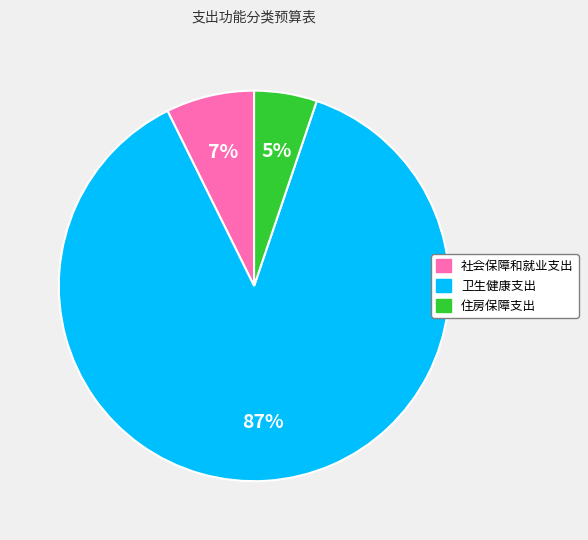

True or false: 卫生健康支出 accounts for 76% of the total.

False